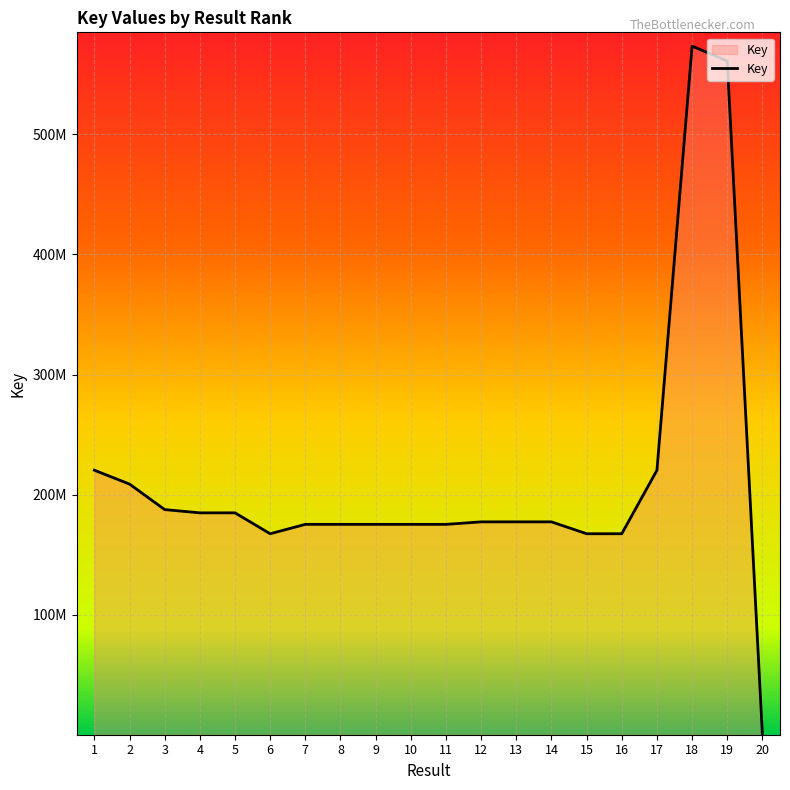

Rank the categories by value from highest to lowest.

18, 19, 1, 17, 2, 3, 4, 5, 13, 12, 14, 8, 7, 9, 10, 11, 6, 16, 15, 20